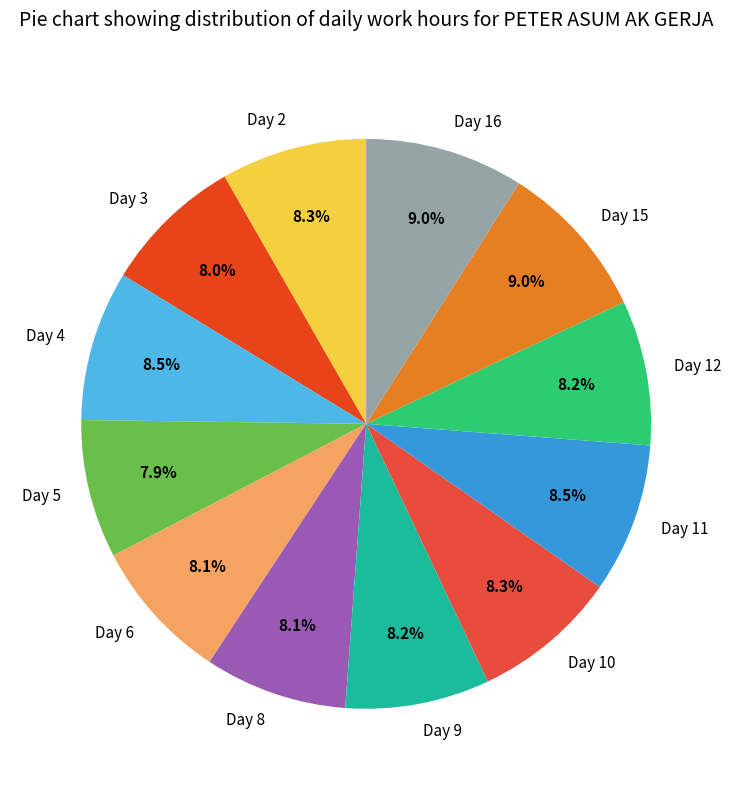

Approximately how many times larger is the value at Day 8 compared to Day 2?

1.0